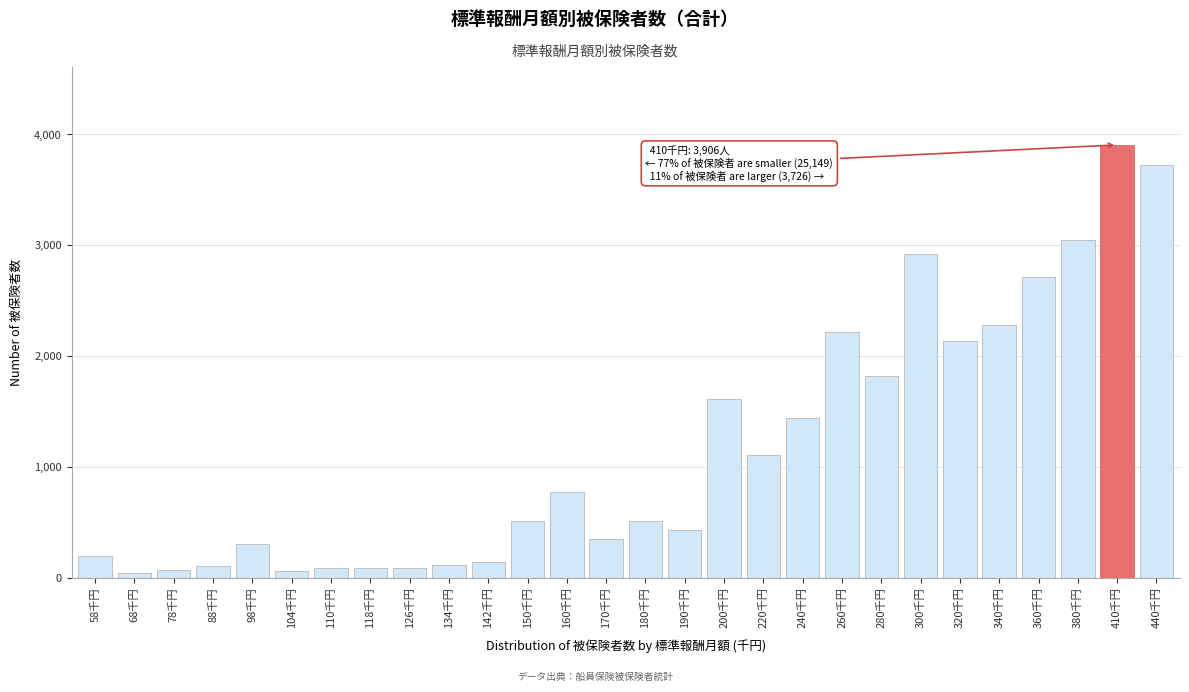

Which category has the highest value across all series?

410千円